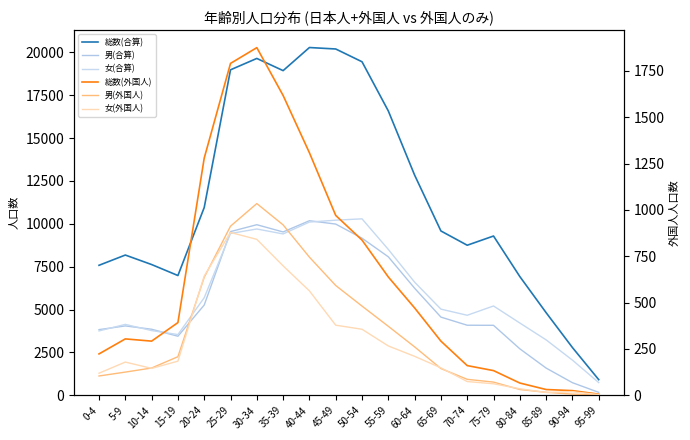

Is this an area chart (filled region under the line)?

No